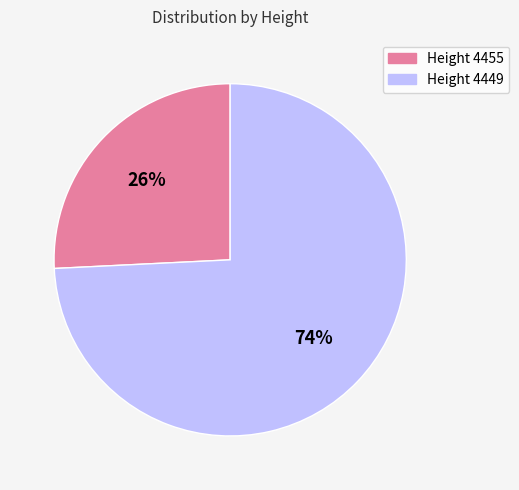

Does any single category account for the majority?

Yes